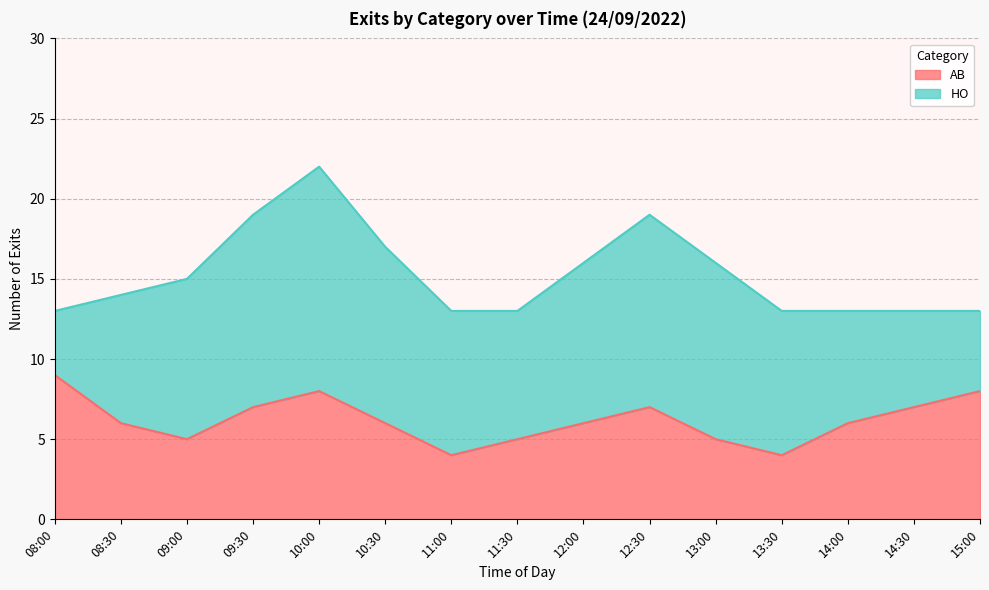

Which label corresponds to the smallest value in the chart?

11:00